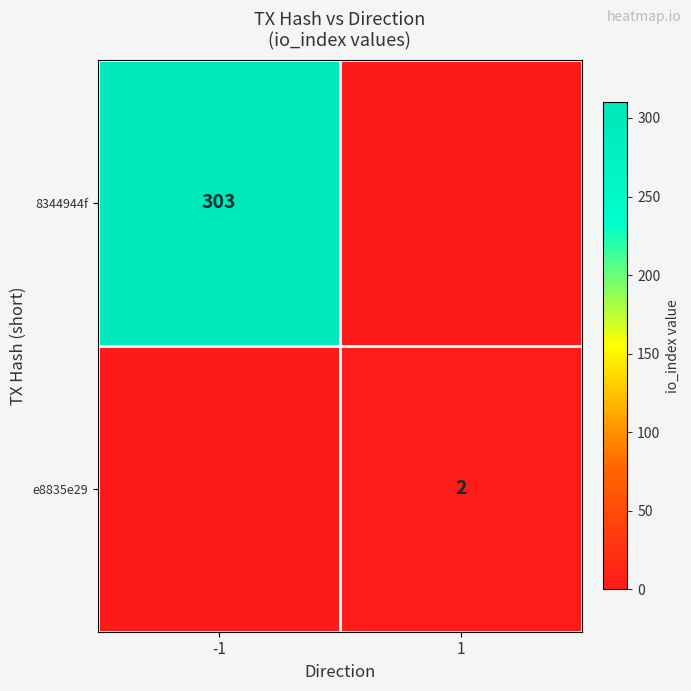

Is the value of 8344944f at -1 greater than the value of e8835e29 at 1?

Yes